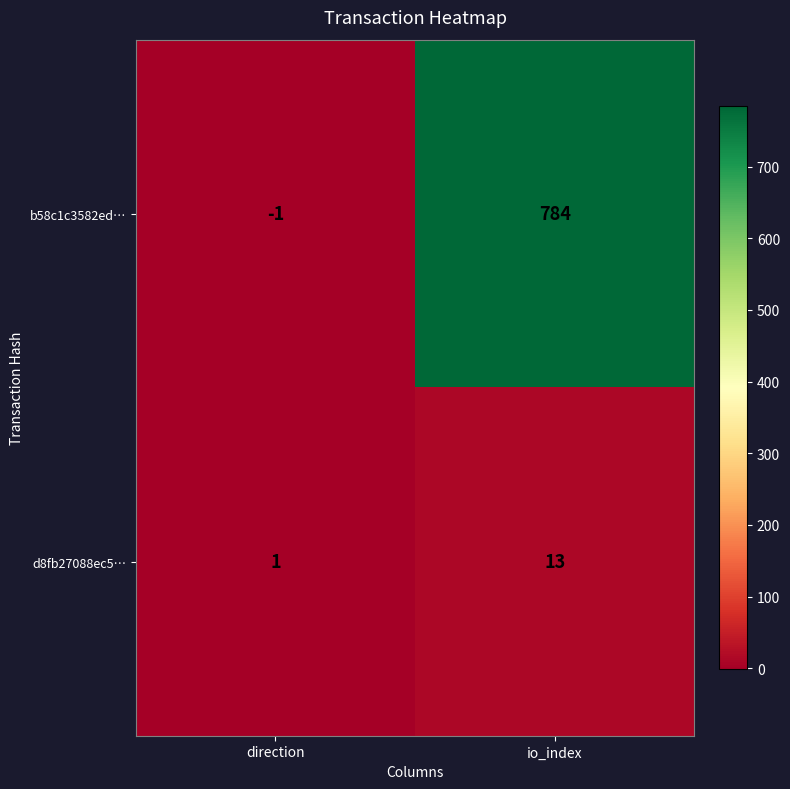

What is the sum of the d8fb27088ec5… values at io_index and direction?

14